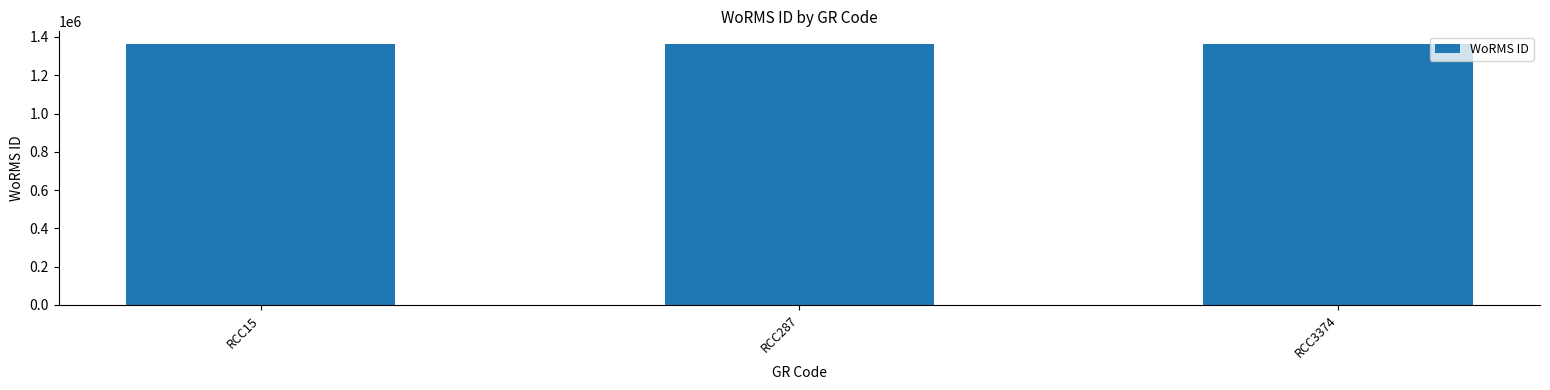

The value at RCC287 is 771784. True or false?

False